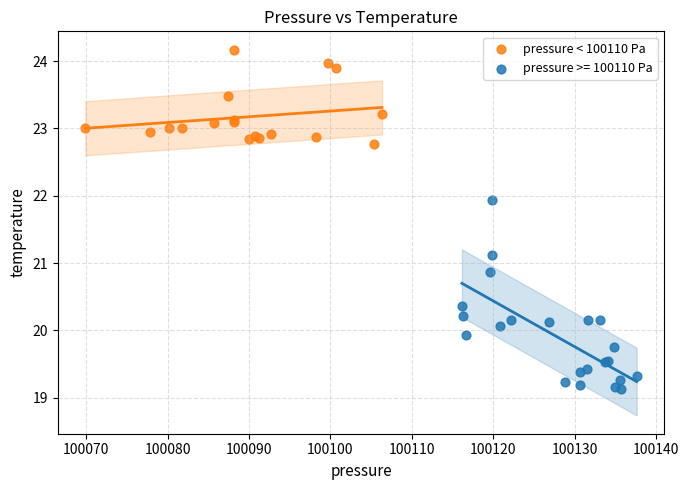

Which series reaches the maximum Y coordinate?

pressure < 100110 Pa